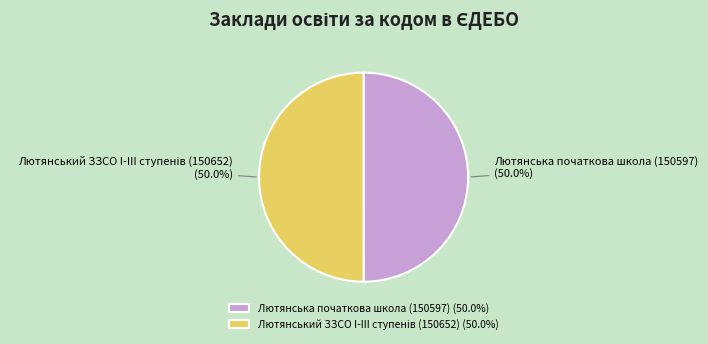

How much of the chart is everything except Лютянська початкова школа (150597)?

50.0%